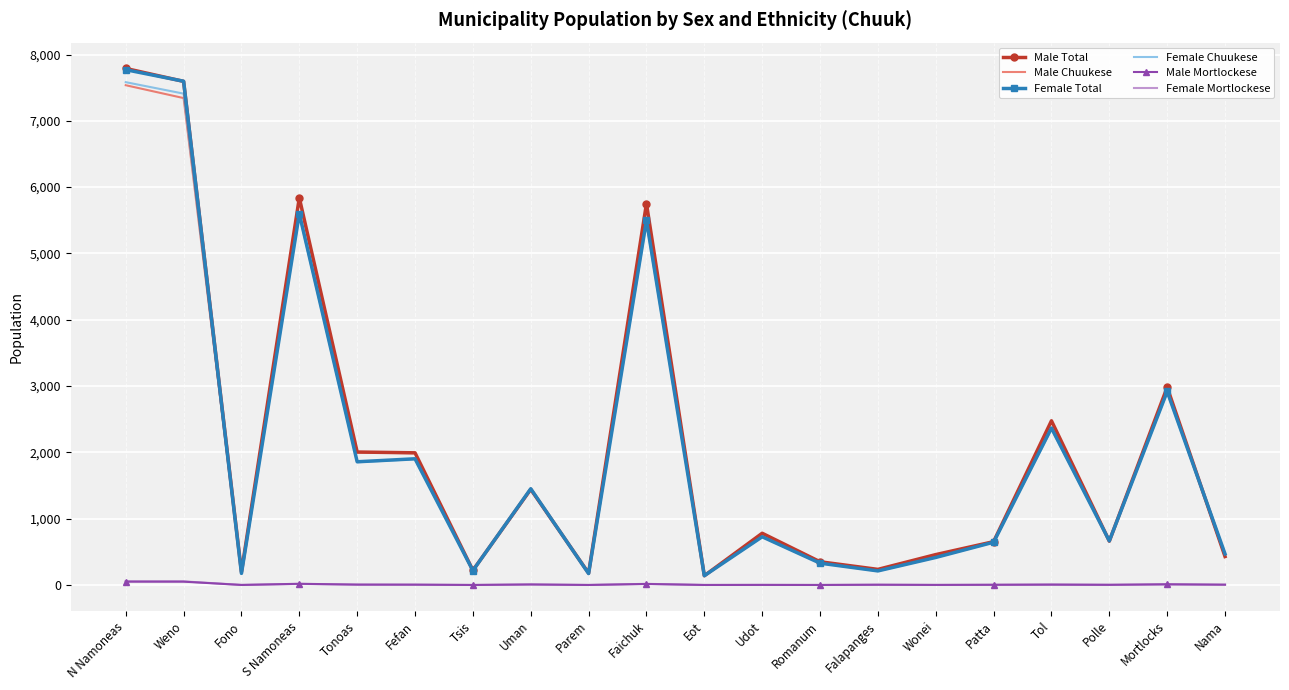

Is the value of Male Total at Fefan greater than the value of Female Chuukese at S Namoneas?

No